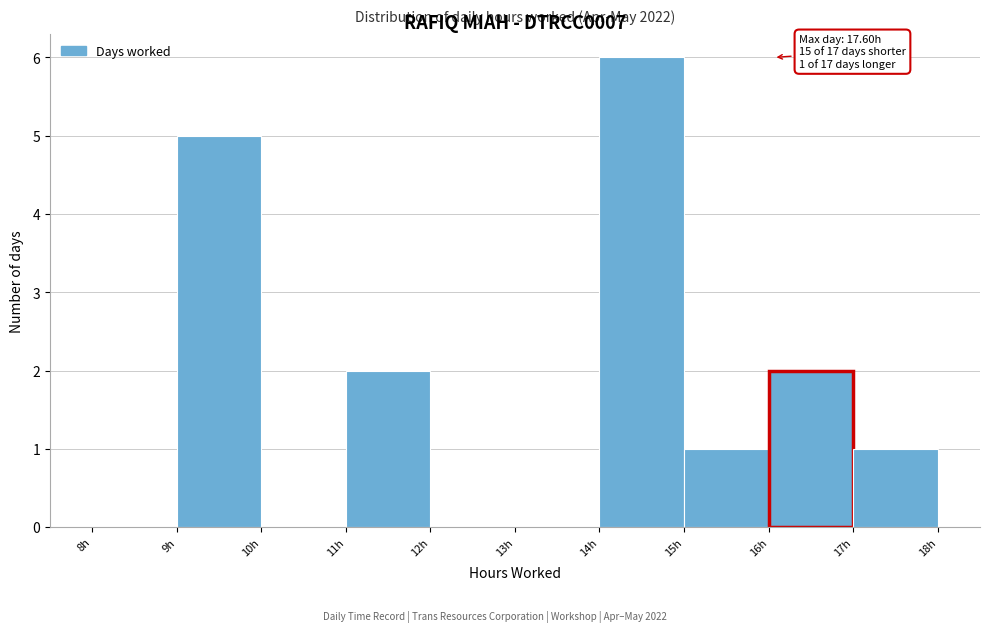

Which range on the x-axis has the tallest bar?

14 to 15